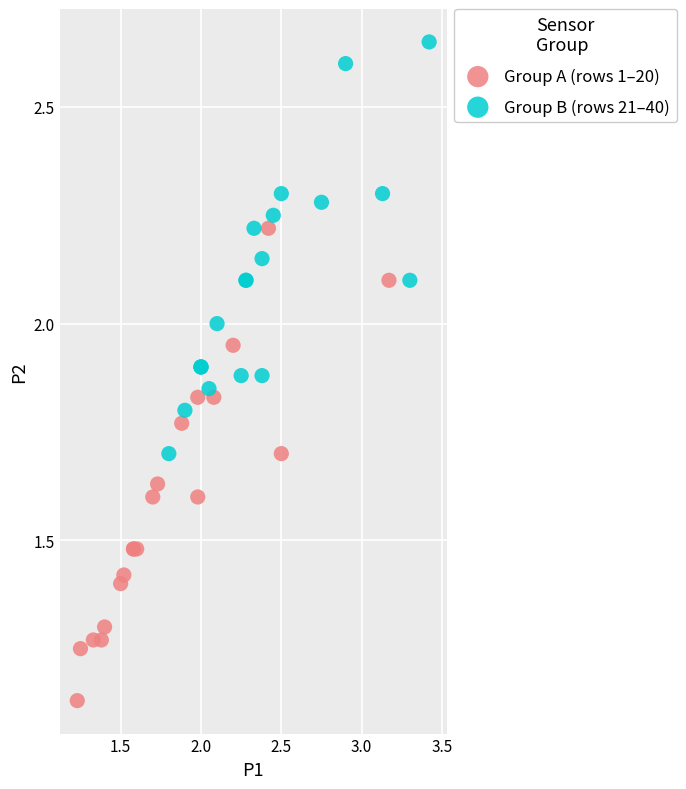

Which series contains the highest Y value?

Group B (rows 21–40)